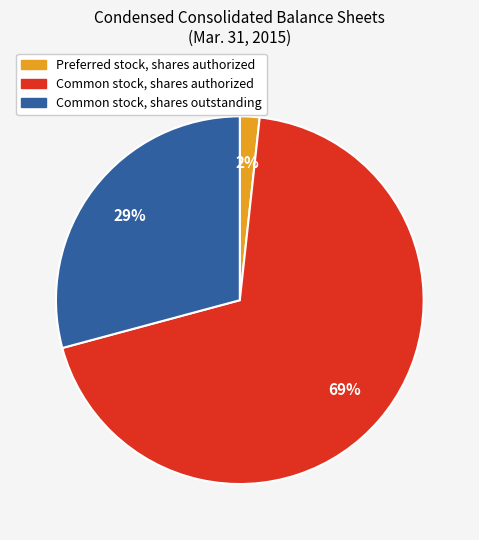

To the nearest percent, what is the combined percentage of Common stock, shares outstanding and Preferred stock, shares authorized?

31%